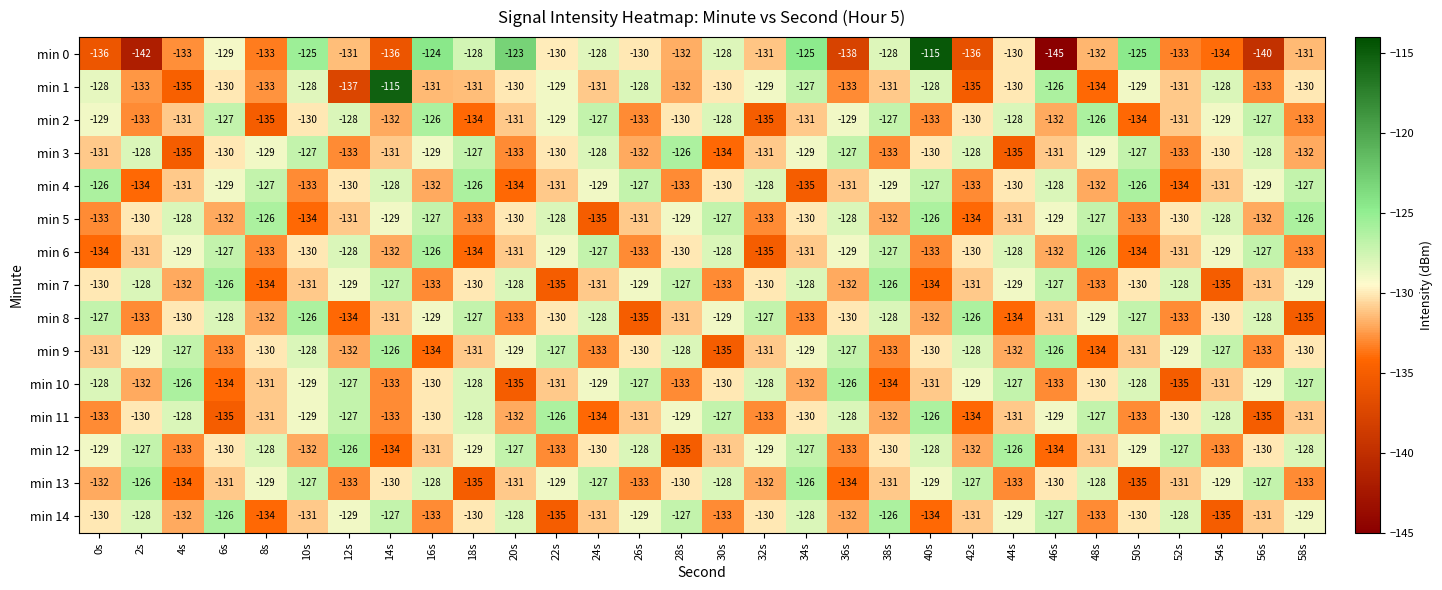

What is the difference between the min 8 values at 42s and 46s?

5